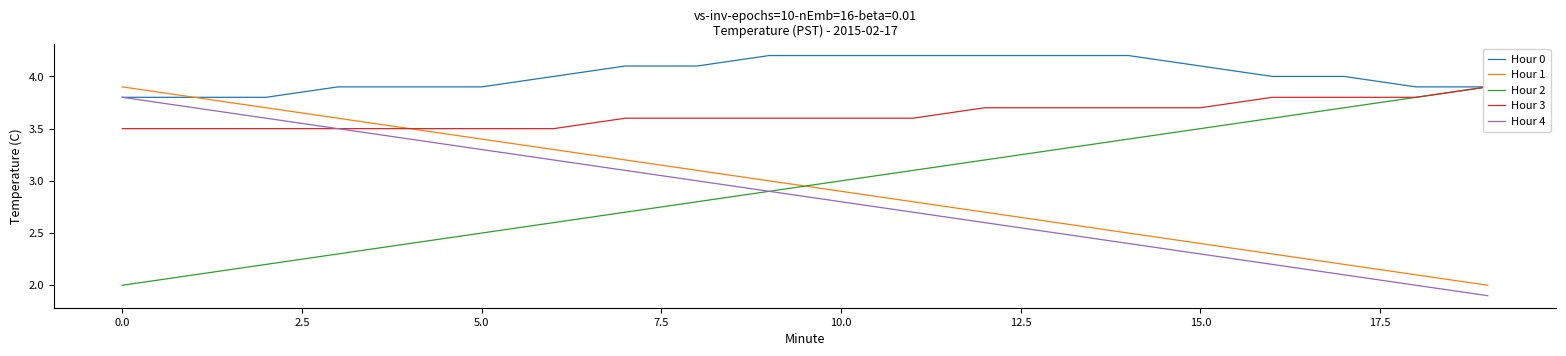

True or false: Hour 1 and Hour 4 cross at least once.

False